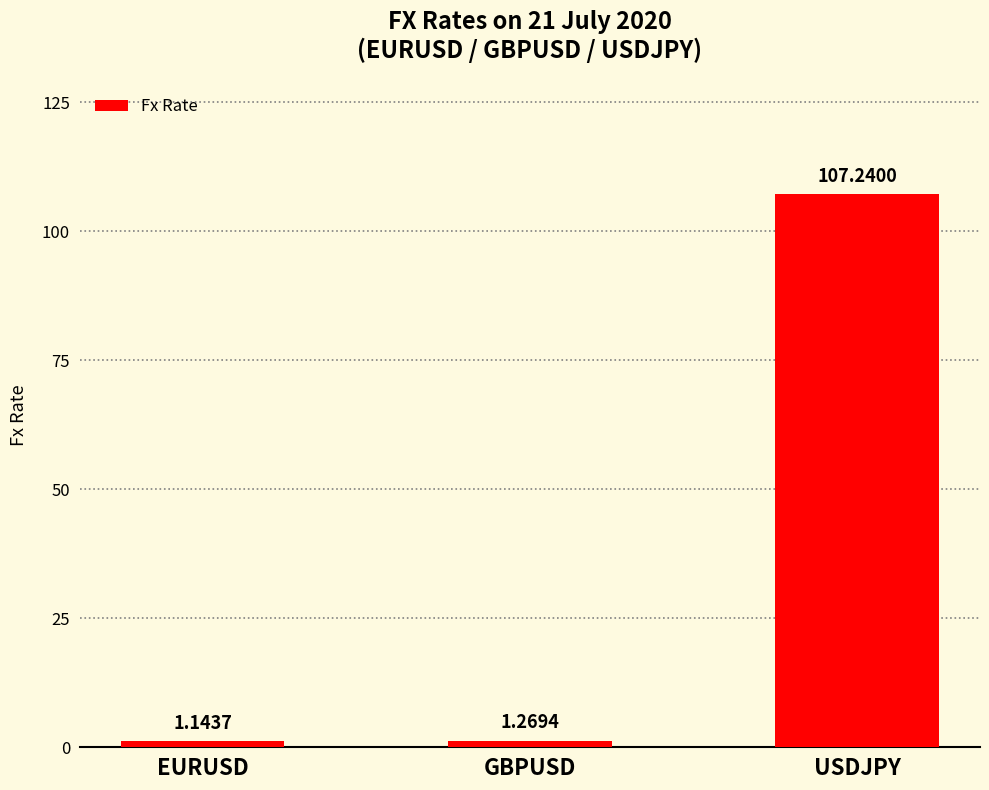

Count the number of data series in this chart.

1